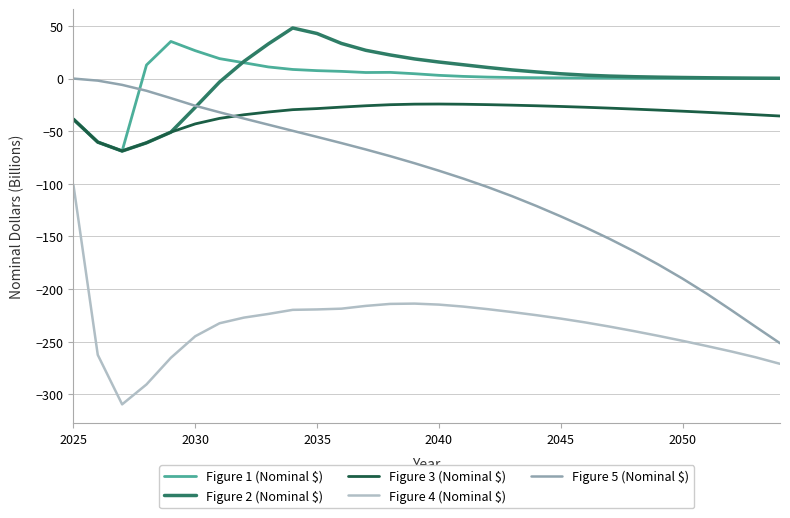

Which series has the largest range (max minus min)?

Figure 5 (Nominal $)